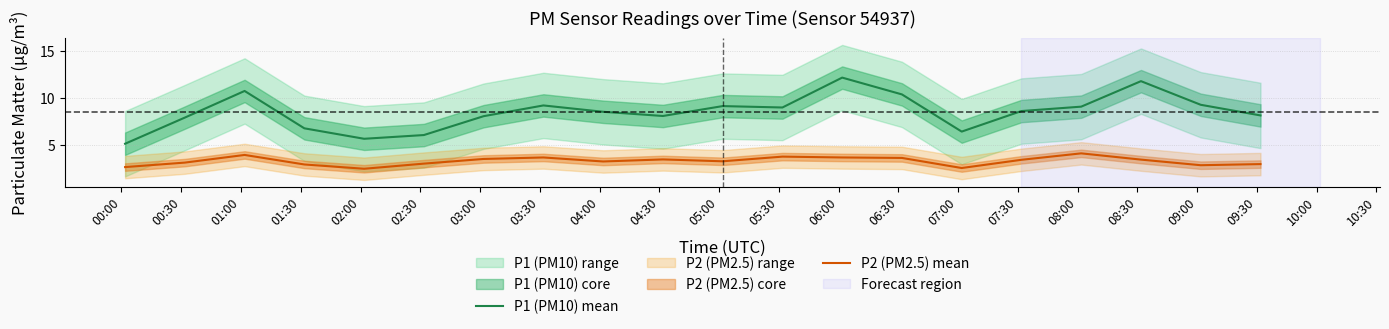

What is the value of the P1 (PM10) mean point at the 13th from the left?

12.2